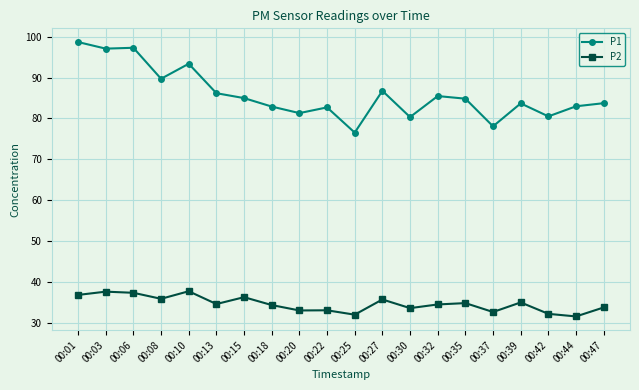

Which series has the widest spread of values?

P1